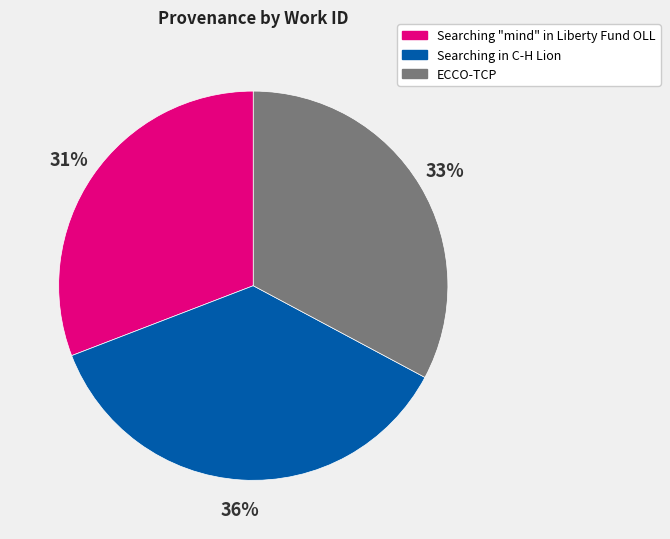

To the nearest percent, what portion does ECCO-TCP represent?

33%